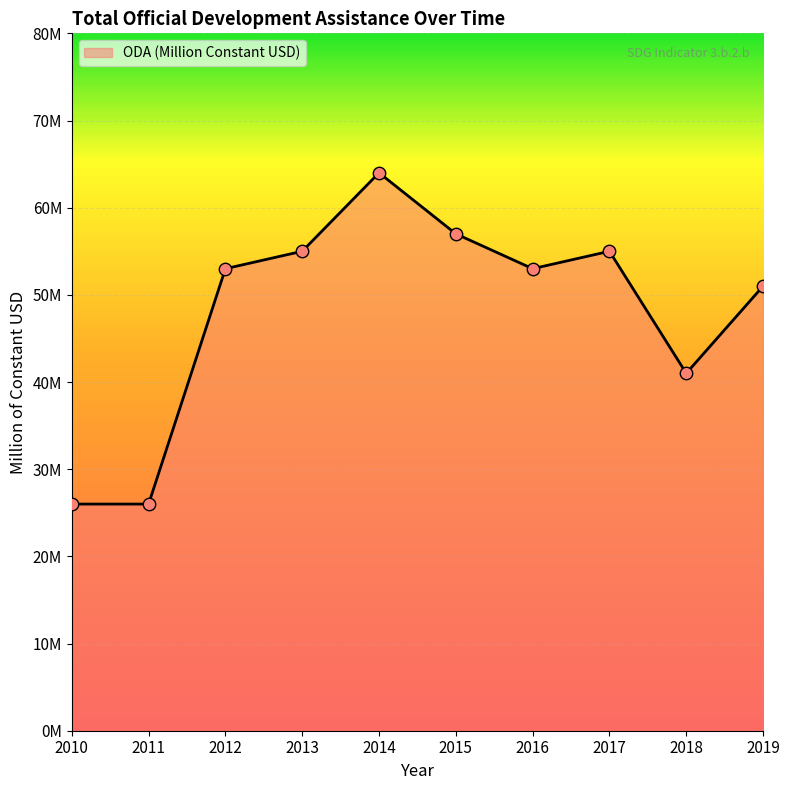

Between 2010 and 2019, which is larger?

2019